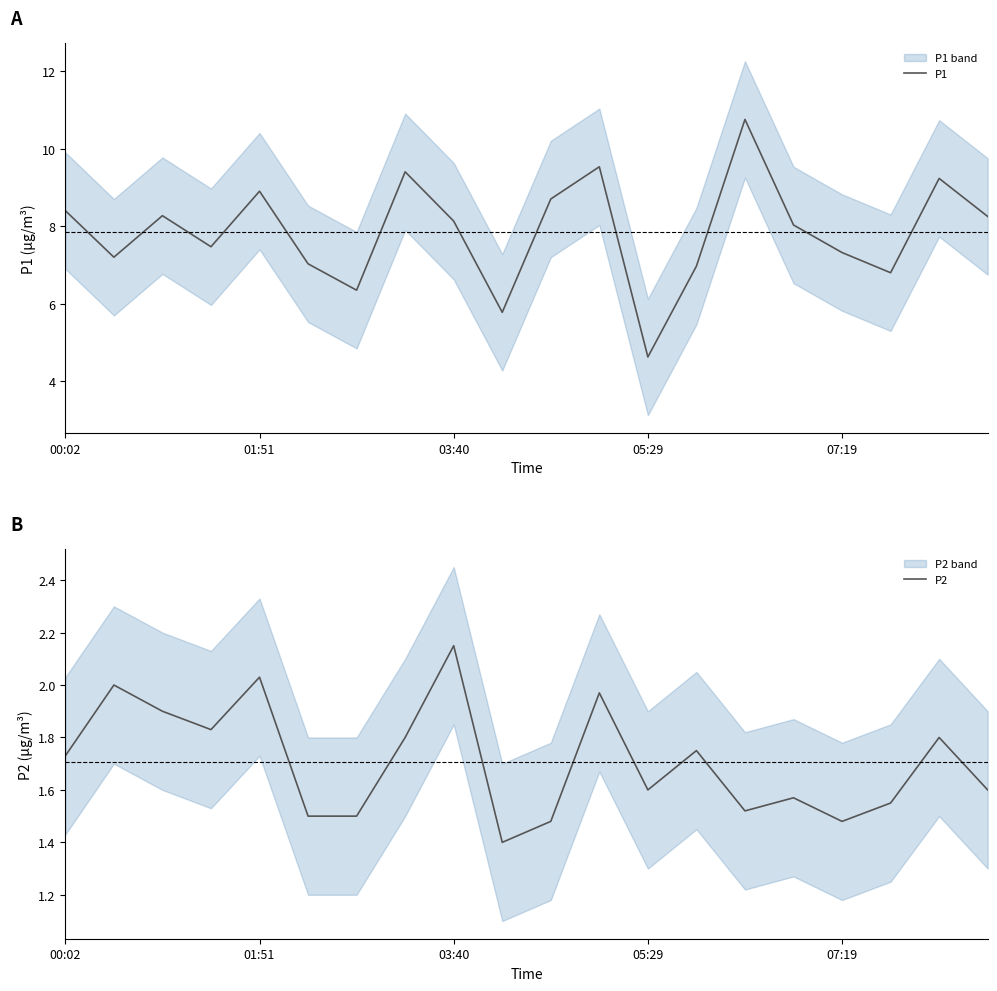

Count the number of data series in this chart.

2